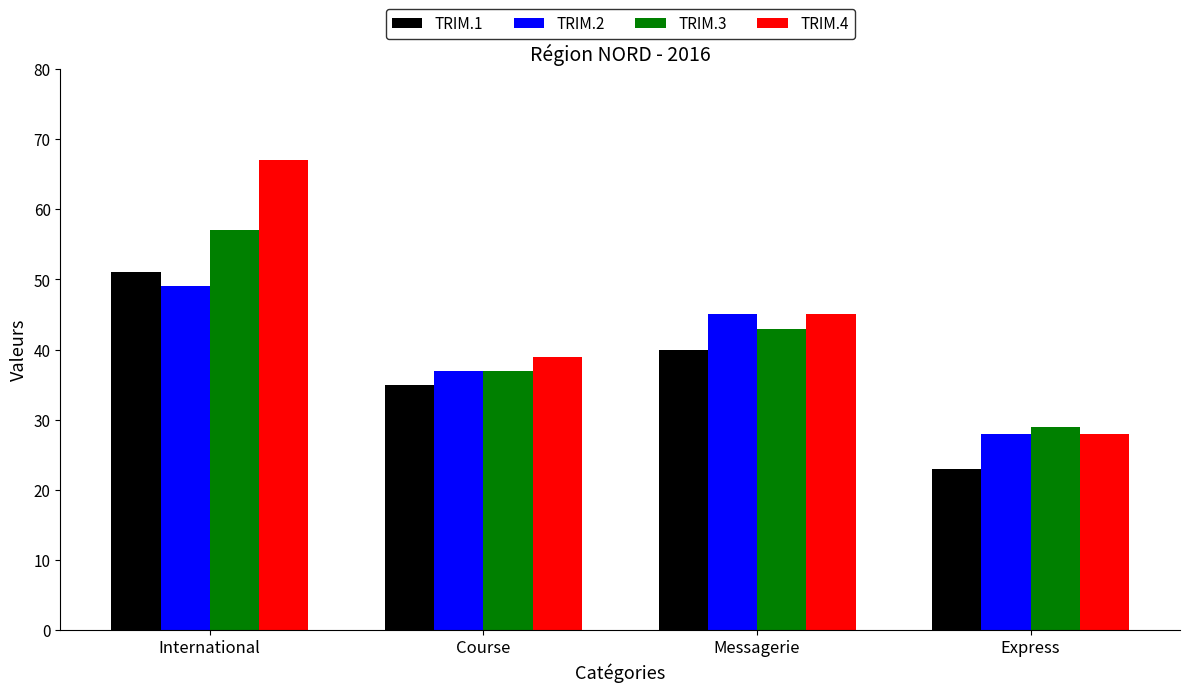

What position from the left is Express?

4